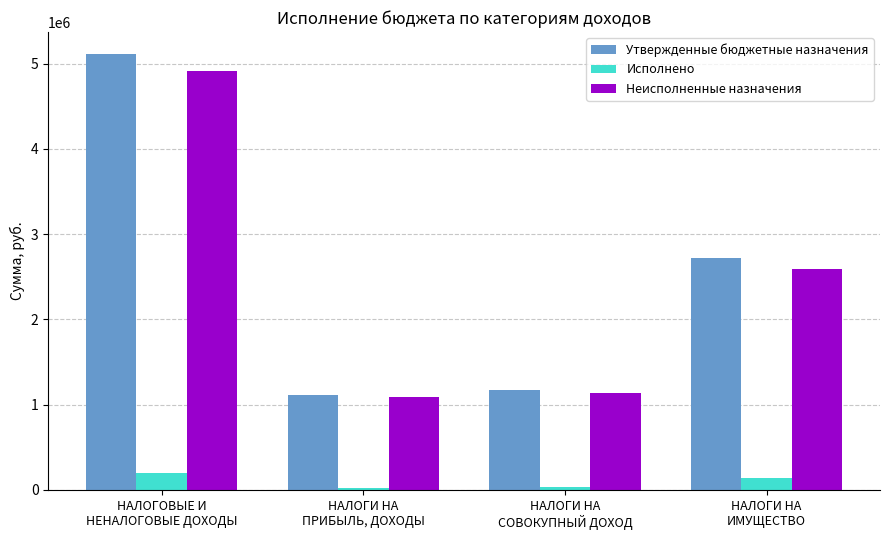

What is the sum of all Неисполненные назначения values?

9735654.8